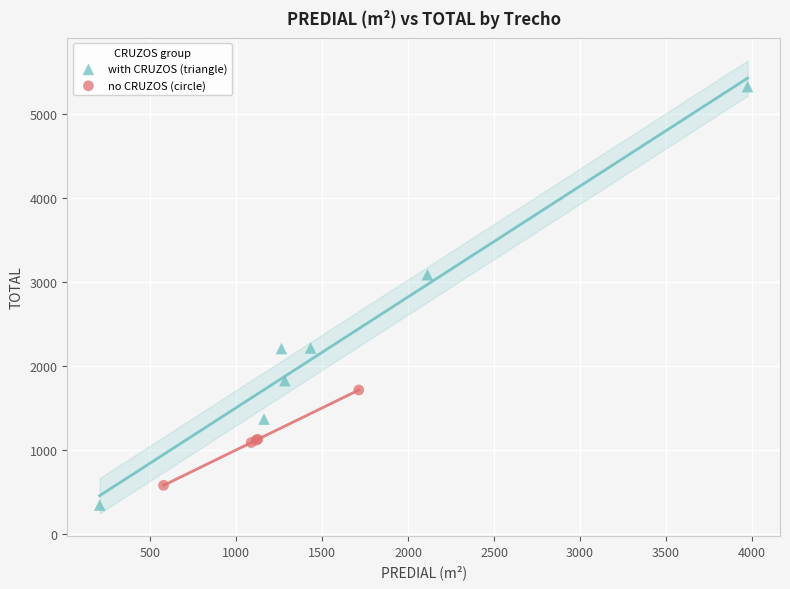

Which series reaches the minimum Y coordinate?

with CRUZOS (triangle)